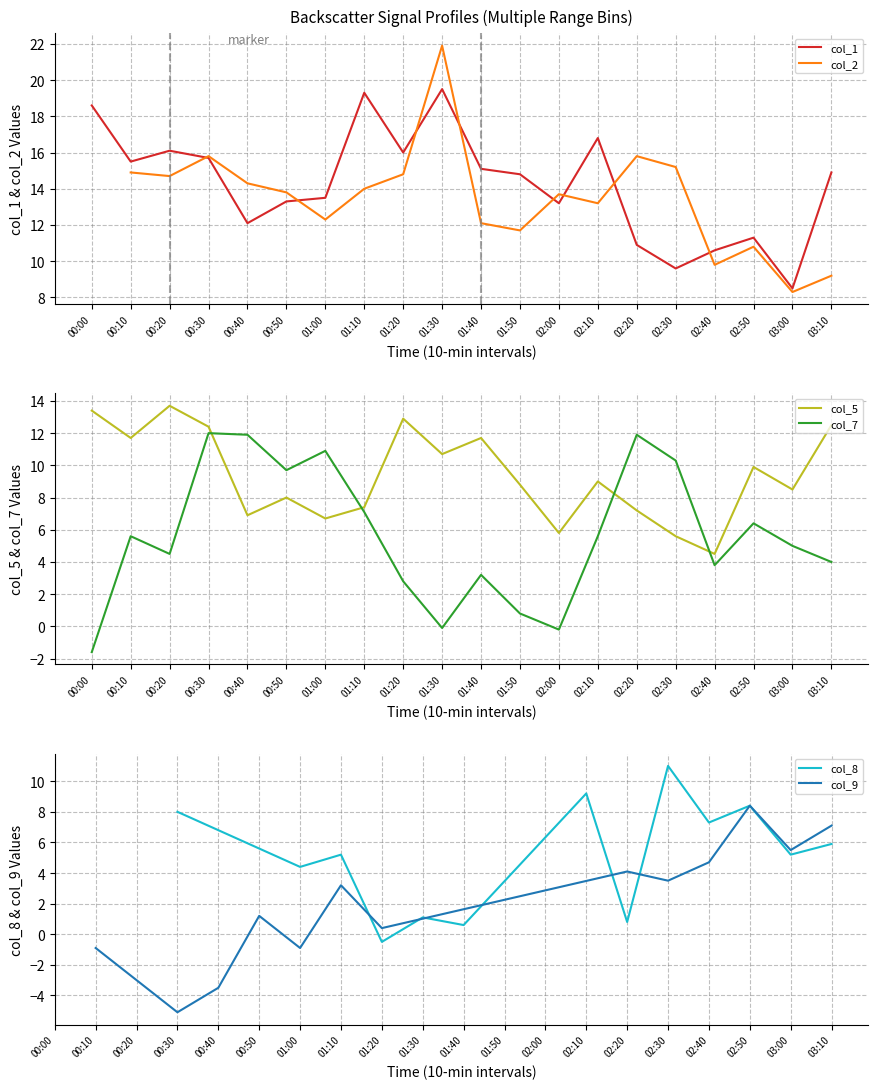

Rank the categories by col_1 value from lowest to highest.

03:00, 02:30, 02:40, 02:20, 02:50, 00:40, 02:00, 00:50, 01:00, 01:50, 03:10, 01:40, 00:10, 00:30, 01:20, 00:20, 02:10, 00:00, 01:10, 01:30